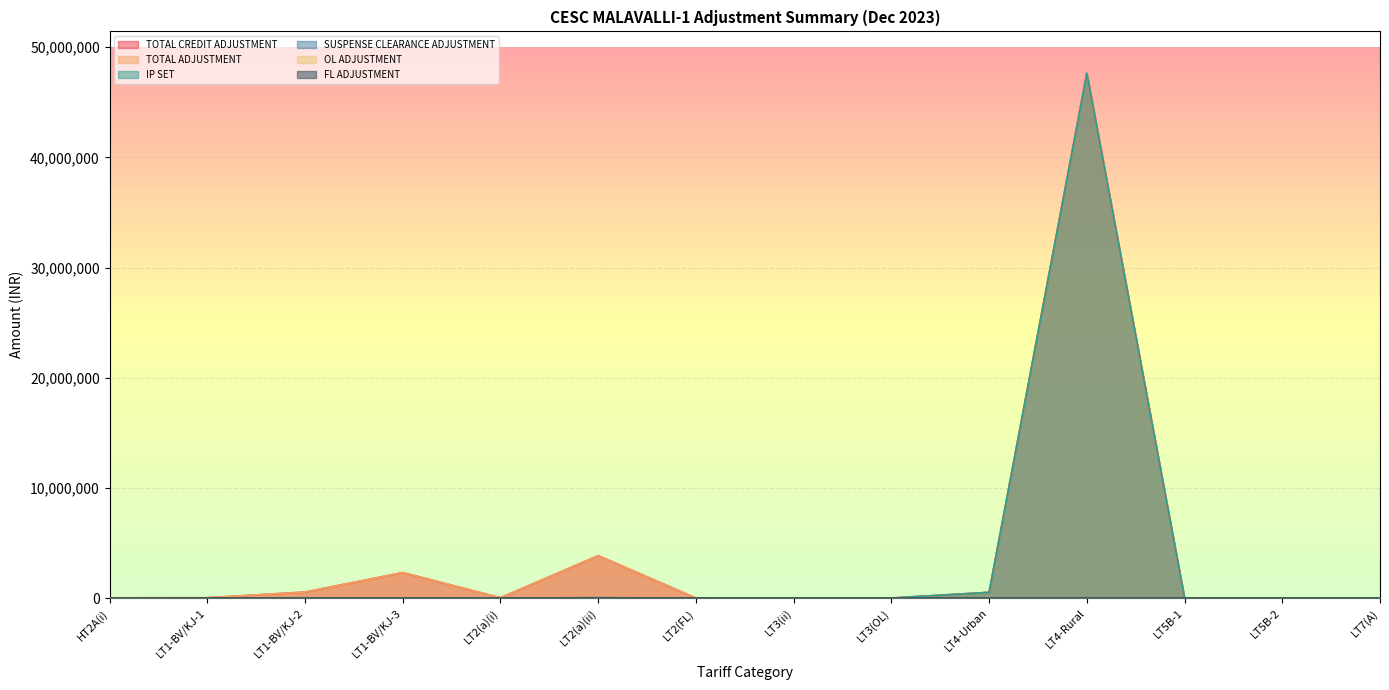

Does the chart display data point markers on the line(s)?

No